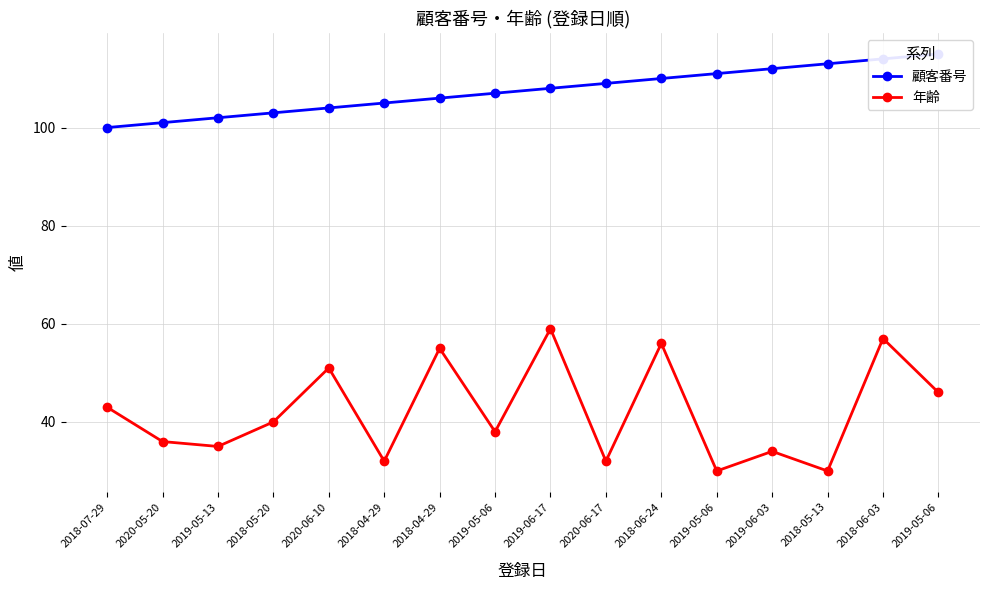

What is the spread (max minus min) of values at 2018-04-29?

73